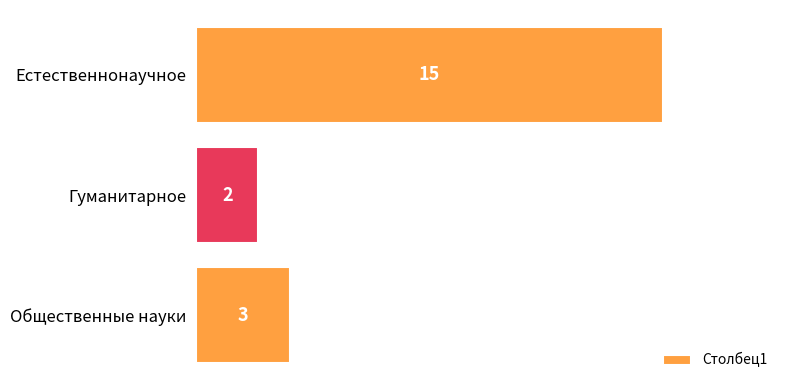

Which has a higher value, Гуманитарное or Общественные науки?

Общественные науки